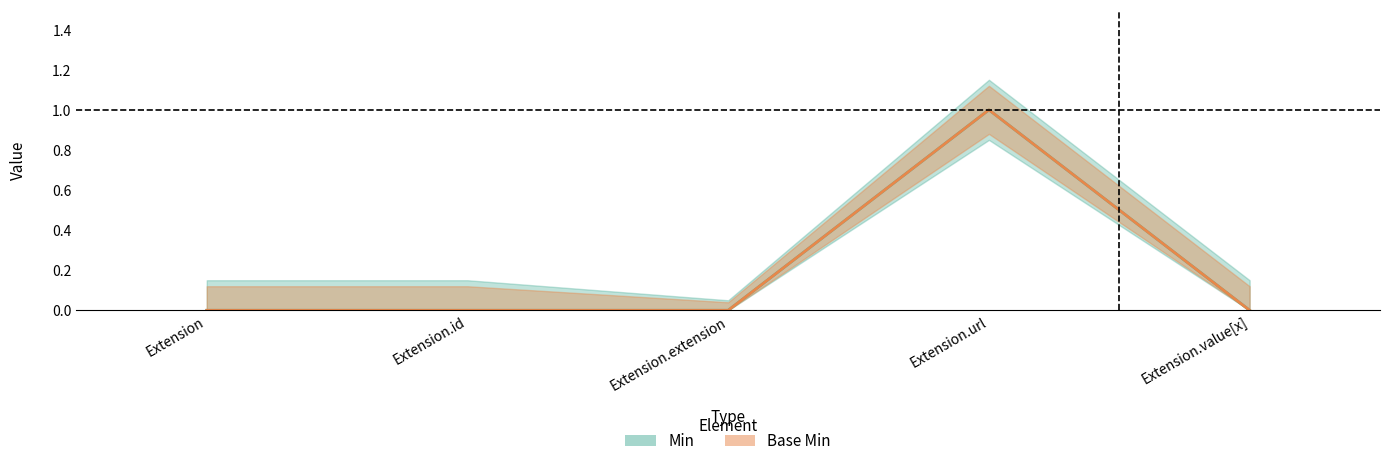

What position from the right is Extension.value[x]?

1